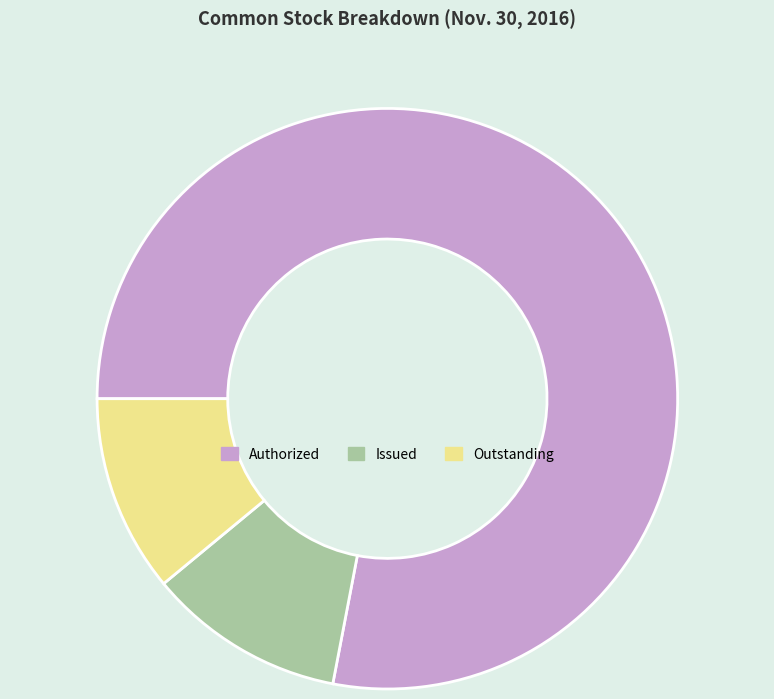

What is the ratio of the value at Authorized to the value at Issued?

7.1